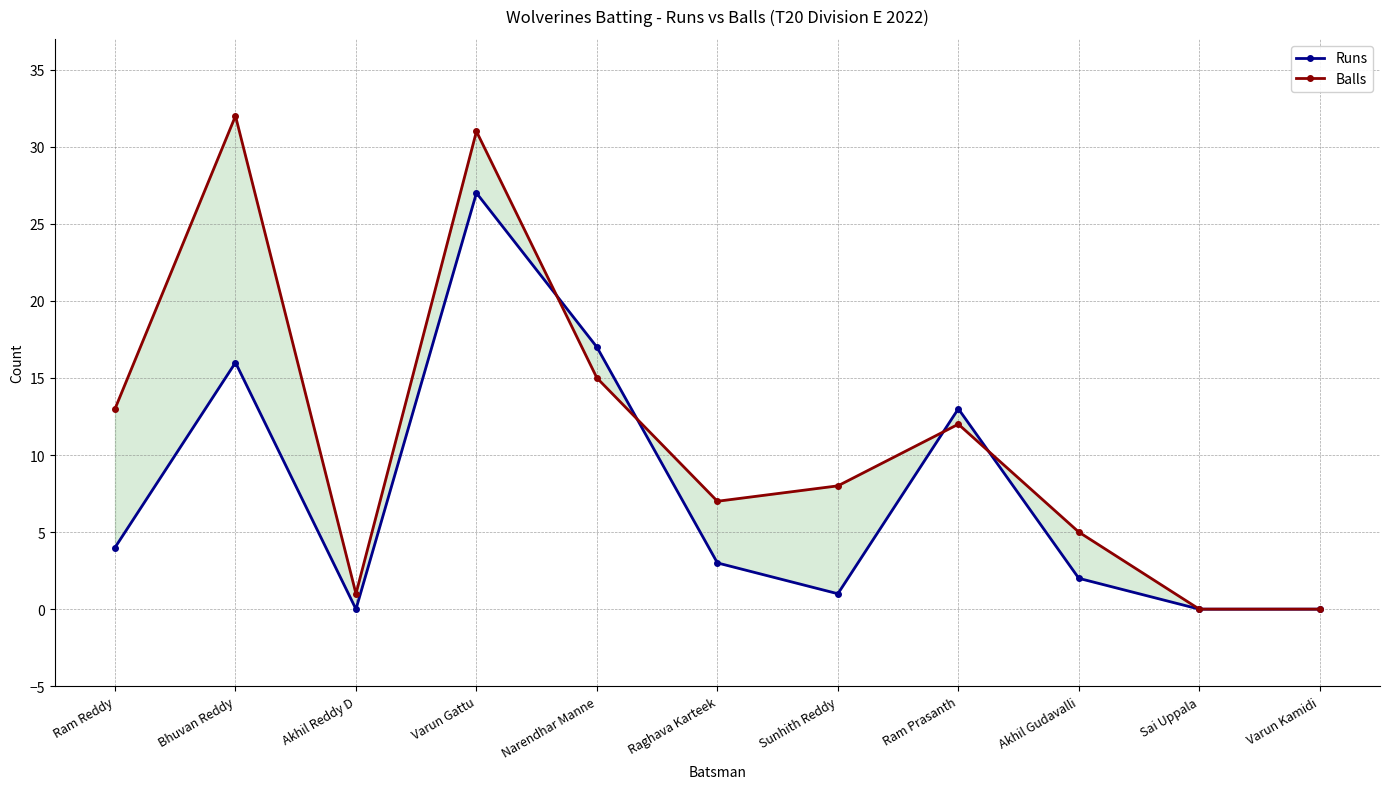

What position from the right is Narendhar Manne?

7